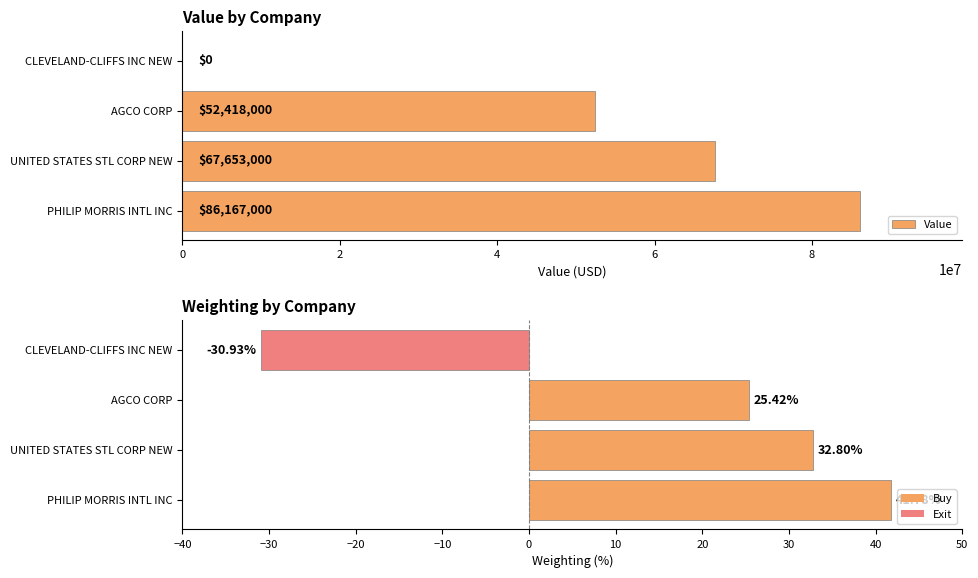

List the series in order of their peak value, highest first.

Value, Weighting